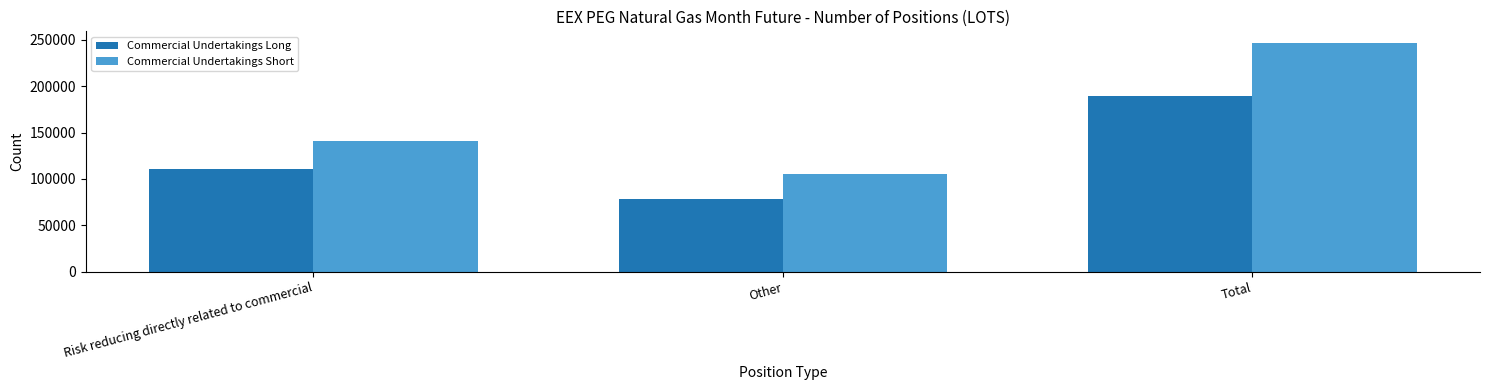

Which category has the highest value across all series?

Total